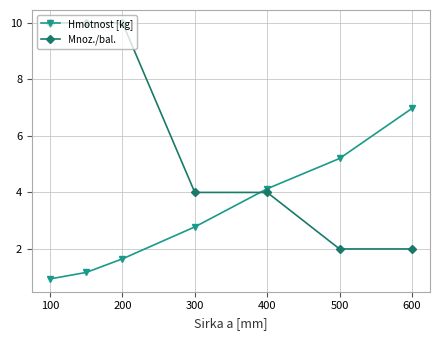

What is the value of the Hmotnost [kg] point at the 4th from the left?

2.8